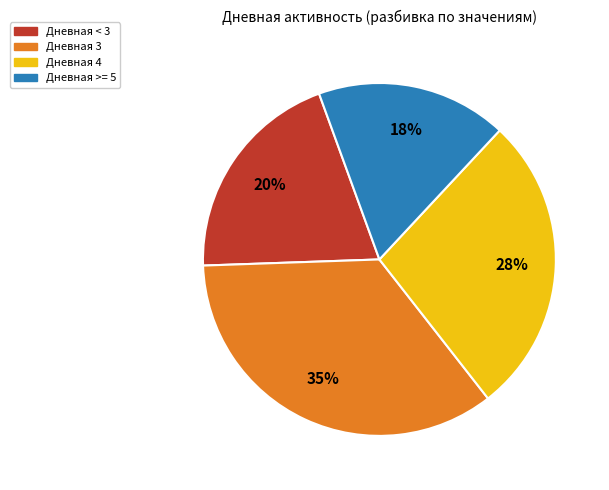

Count the number of slices in the pie.

4